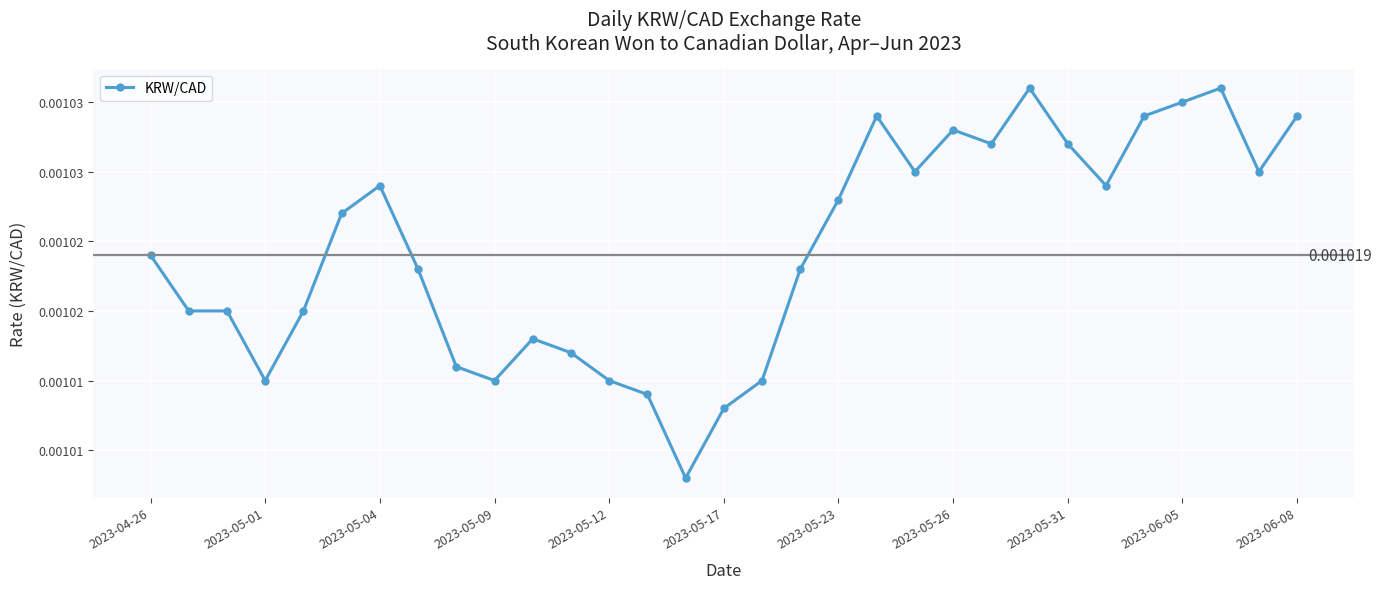

True or false: the data has more than 2 interior local peaks.

True